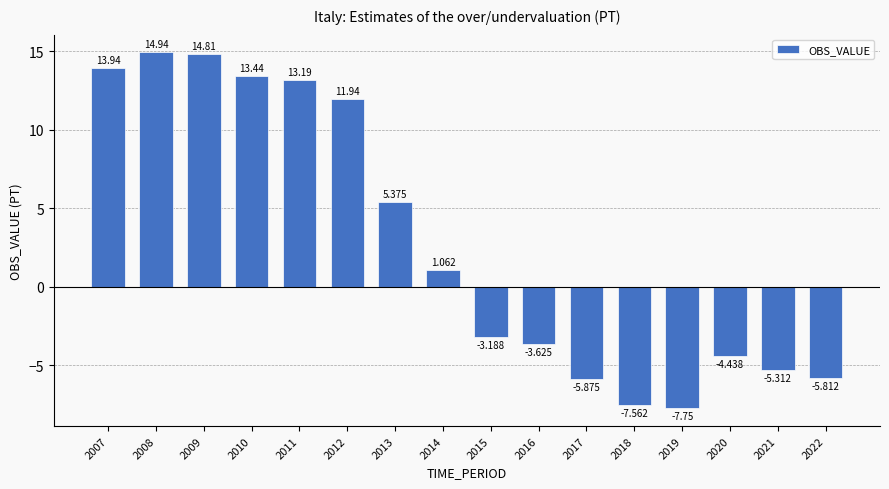

What is the difference between the maximum and minimum values?

22.7